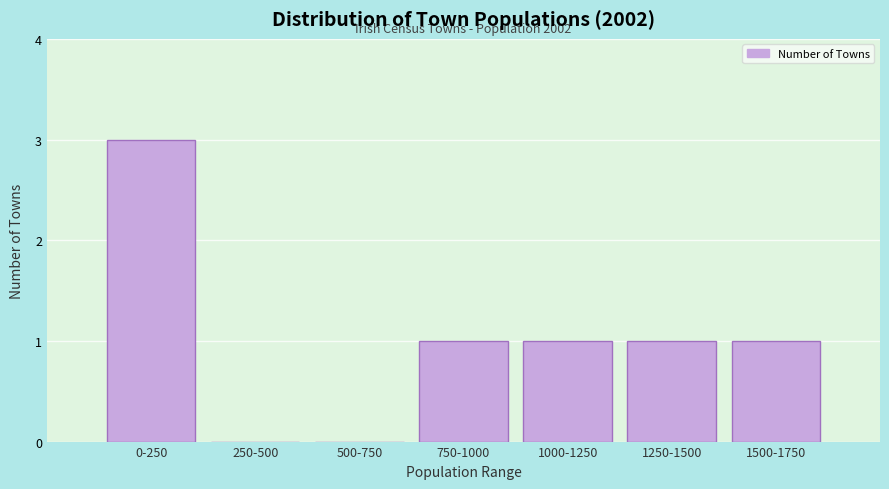

Reading left to right, extract all data points from this chart.

0-250=3	250-500=0	500-750=0	750-1000=1	1000-1250=1	1250-1500=1	1500-1750=1